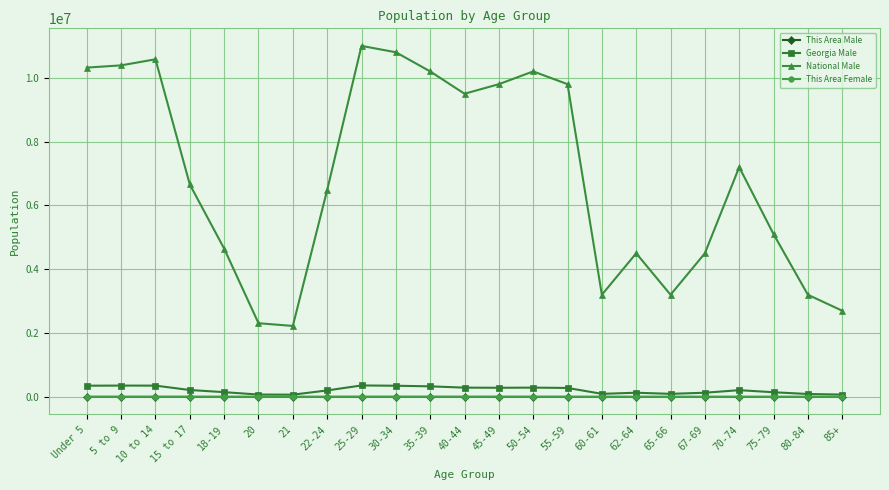

Is this an area chart (filled region under the line)?

No